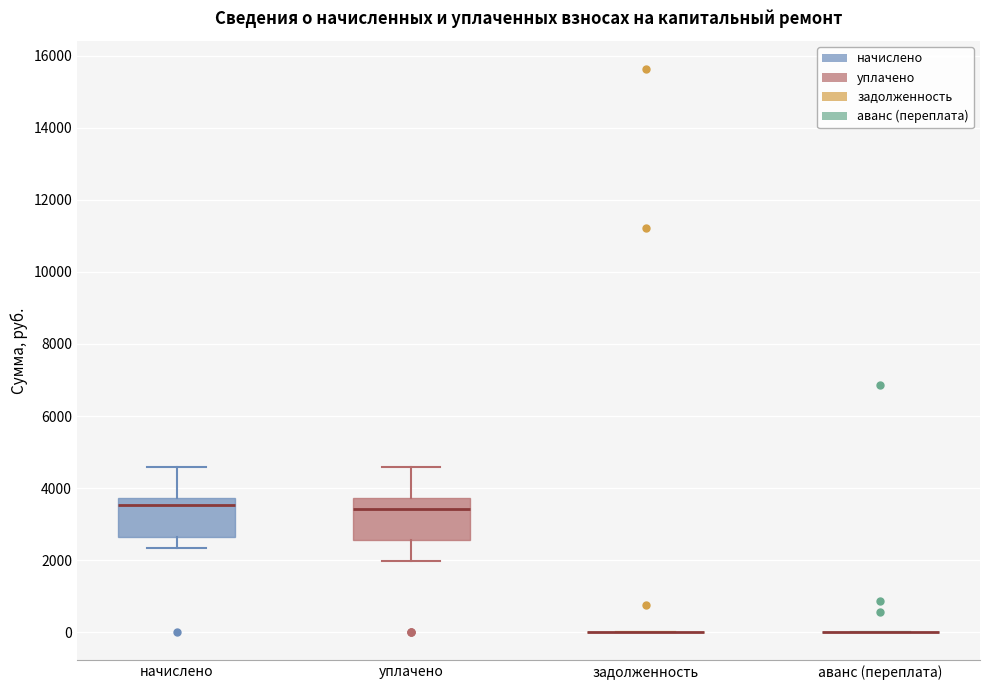

Reading left to right, read every box against the y-axis: the position of its median line, the range the box covers, and the ends of its whiskers. The values are not printed on the chart, so give them approximately, as read against the axis.

начислено: median 3600, box 2600 to 3800, whiskers 2400 to 4600
уплачено: median 3400, box 2600 to 3800, whiskers 2000 to 4600
задолженность: box collapsed to a line at 0, whiskers 0 to 0
аванс (переплата): box collapsed to a line at 0, whiskers 0 to 0